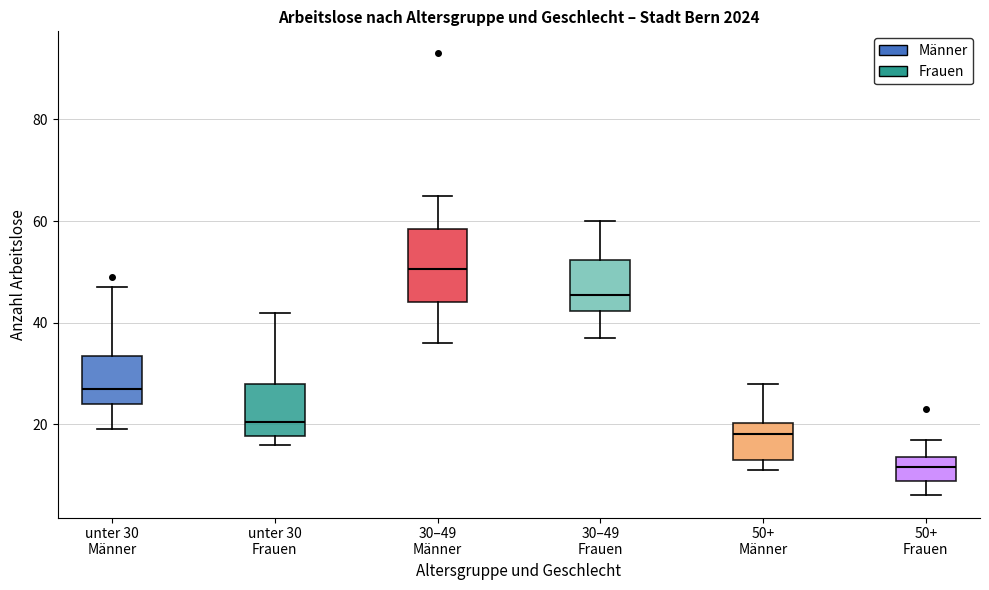

Where is the lower edge of the box for unter 30 Frauen on the y-axis? The values are not printed on the chart, so give them approximately, as read against the axis.

18